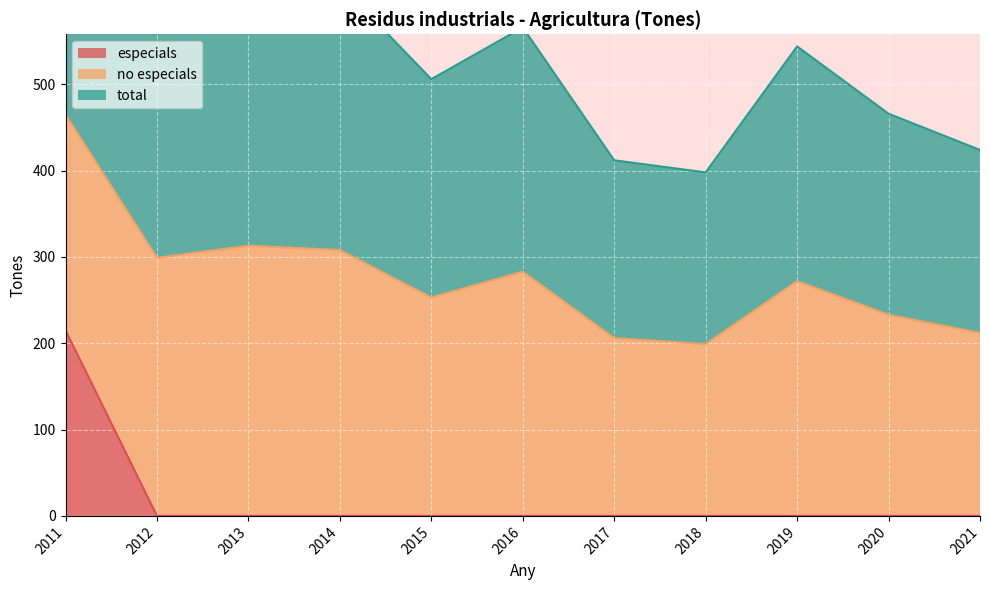

The value of especials at 2013 is 111. True or false?

False